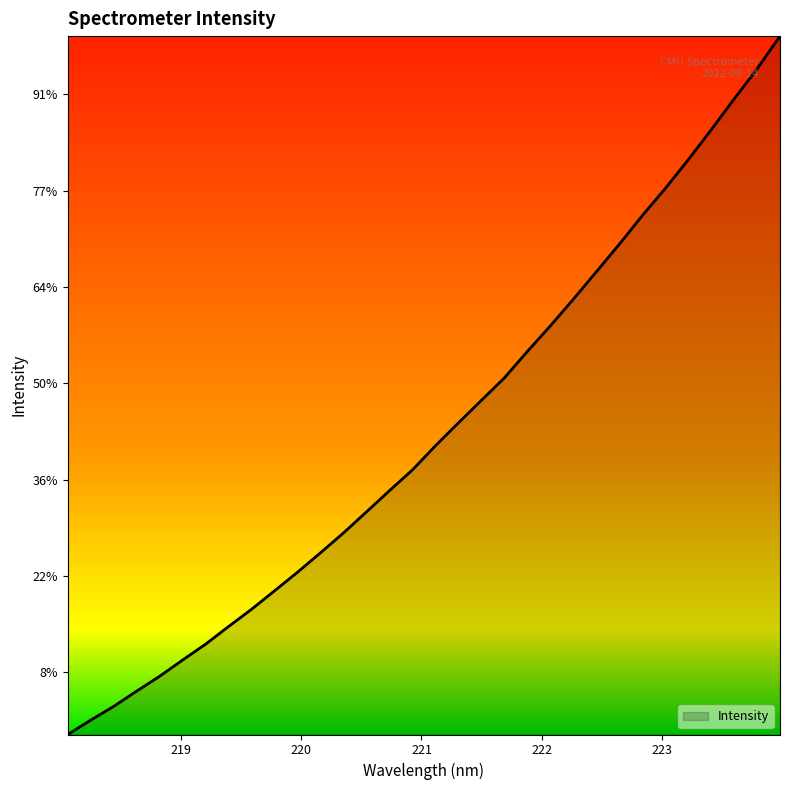

Does the chart have visible grid lines?

No